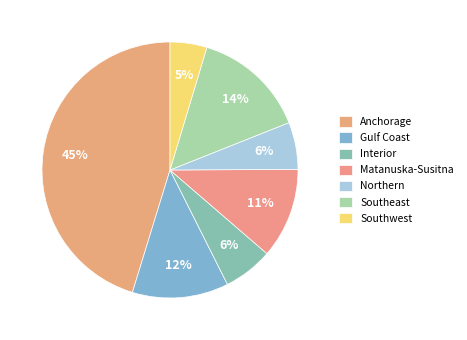

How many slices are in this pie chart?

7